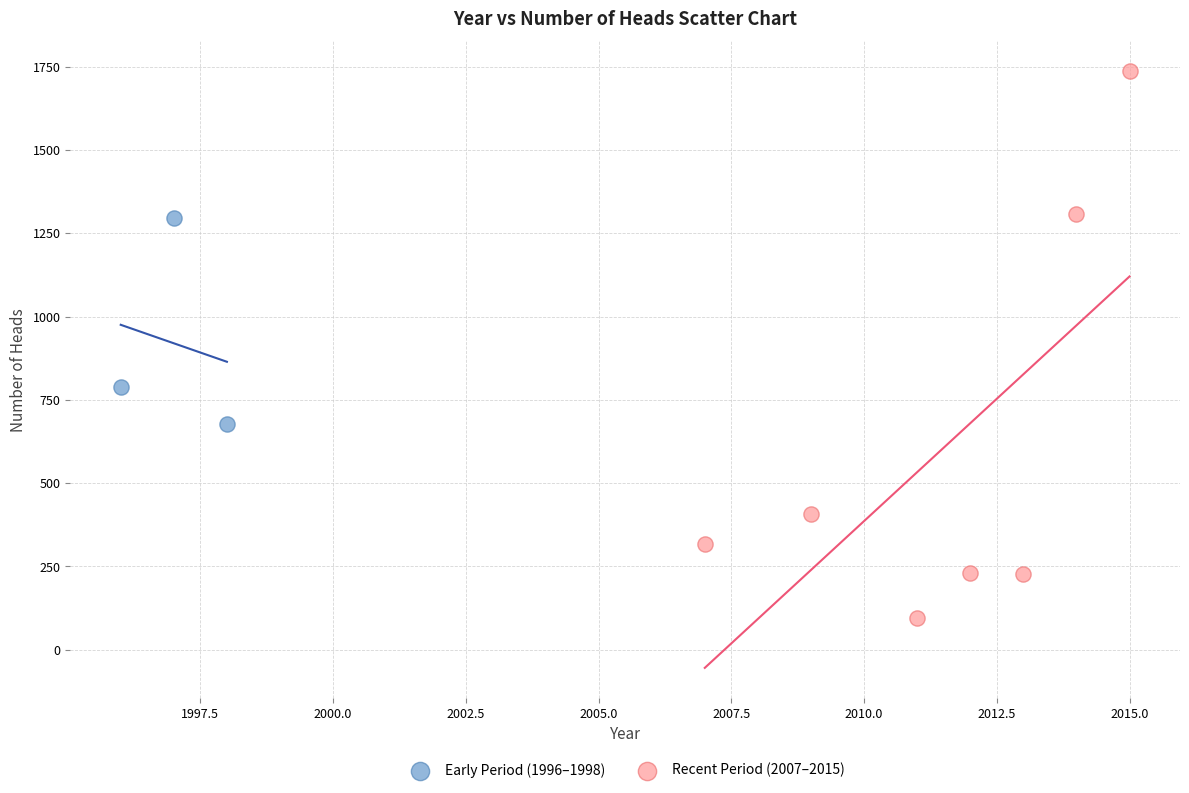

Which series contains the lowest Y value?

Recent Period (2007–2015)